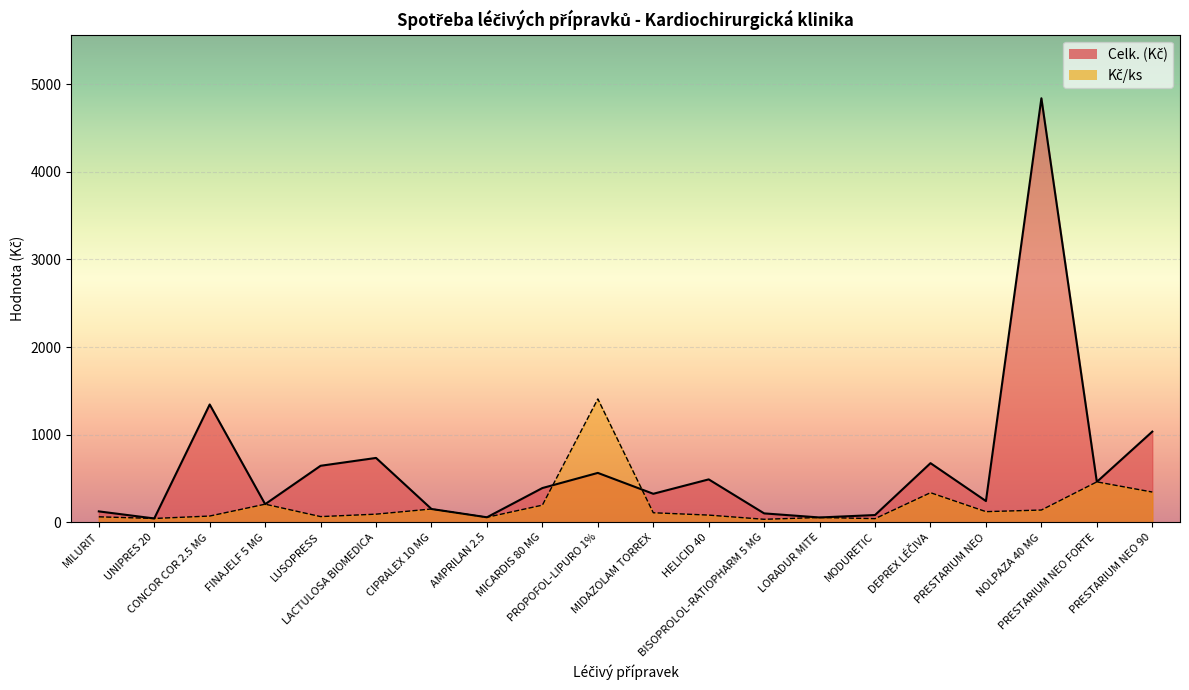

Between which two adjacent categories do Celk. (Kč) and Kč/ks first intersect?

MICARDIS 80 MG and PROPOFOL-LIPURO 1%